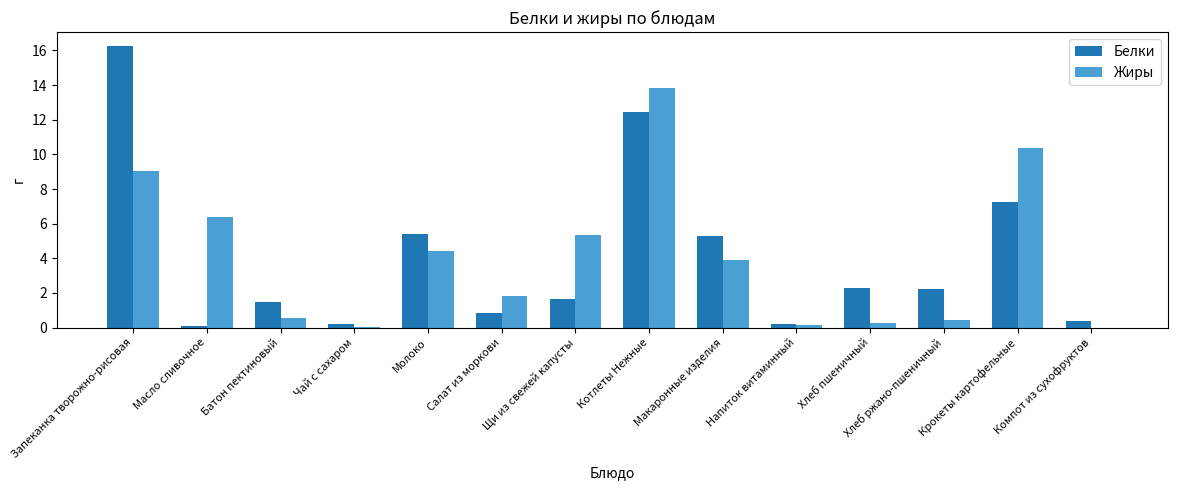

Where does the Жиры series first go above 3?

Запеканка творожно-рисовая